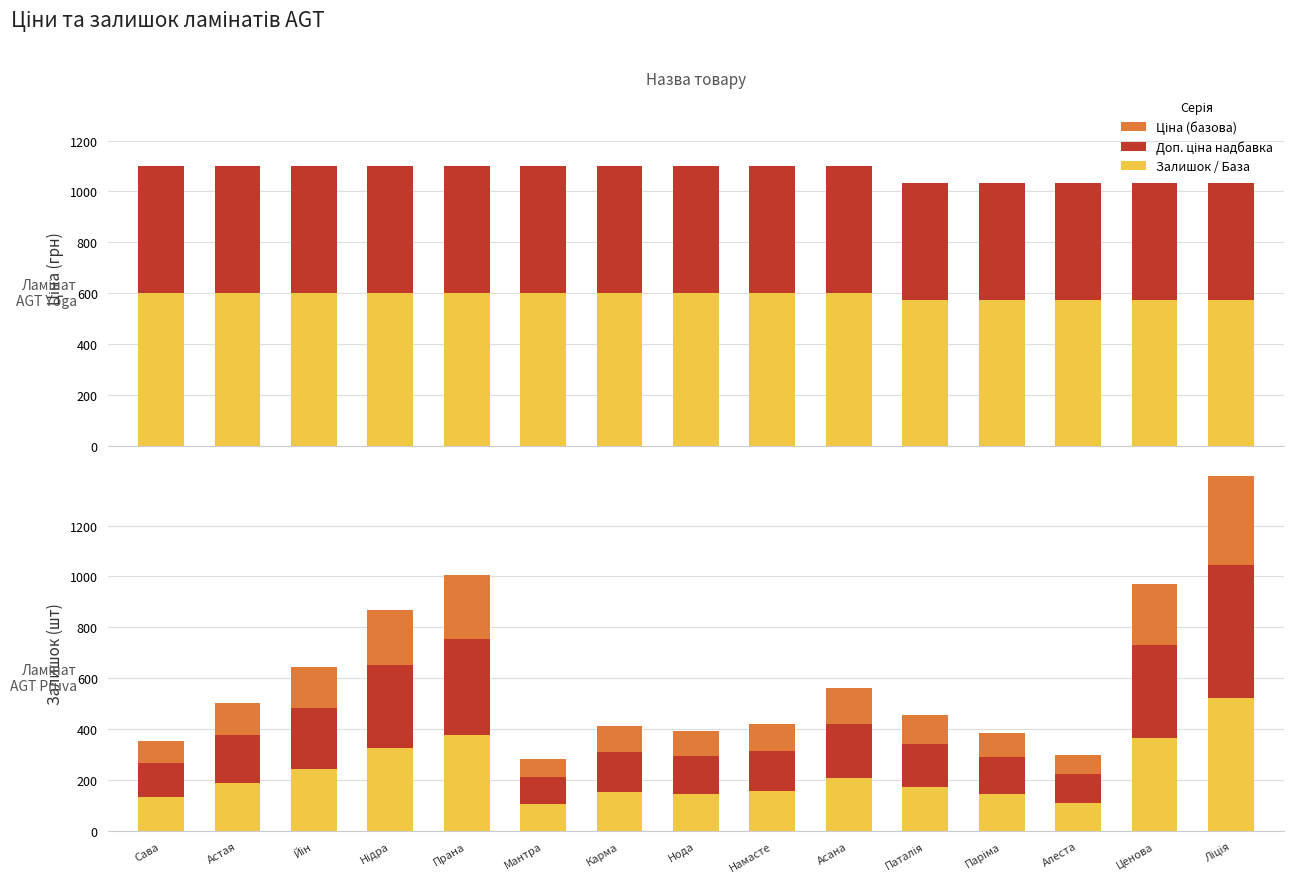

Does the chart contain stacked bars?

No